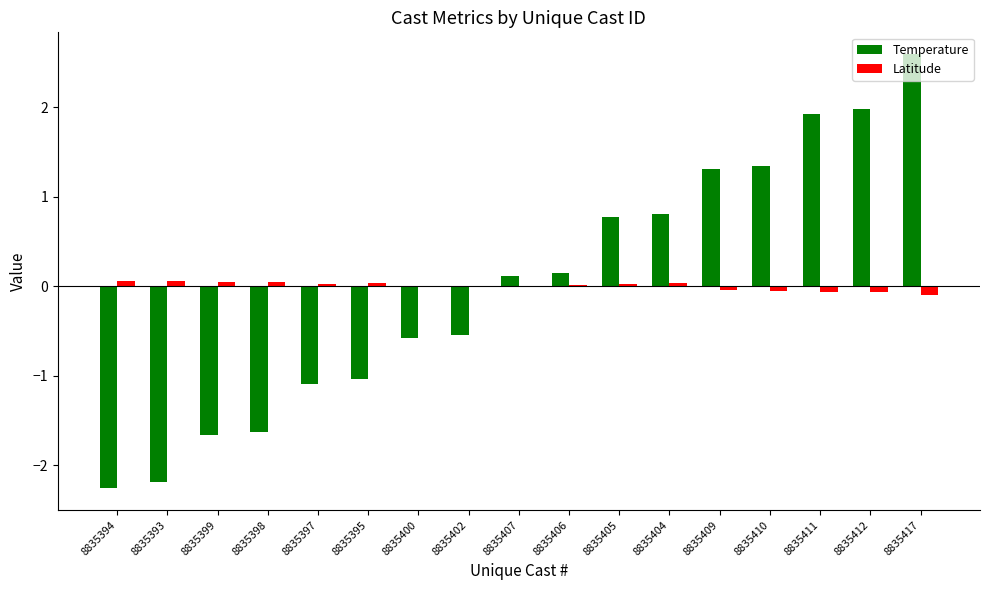

At which category is the sum across all series the highest?

8835417